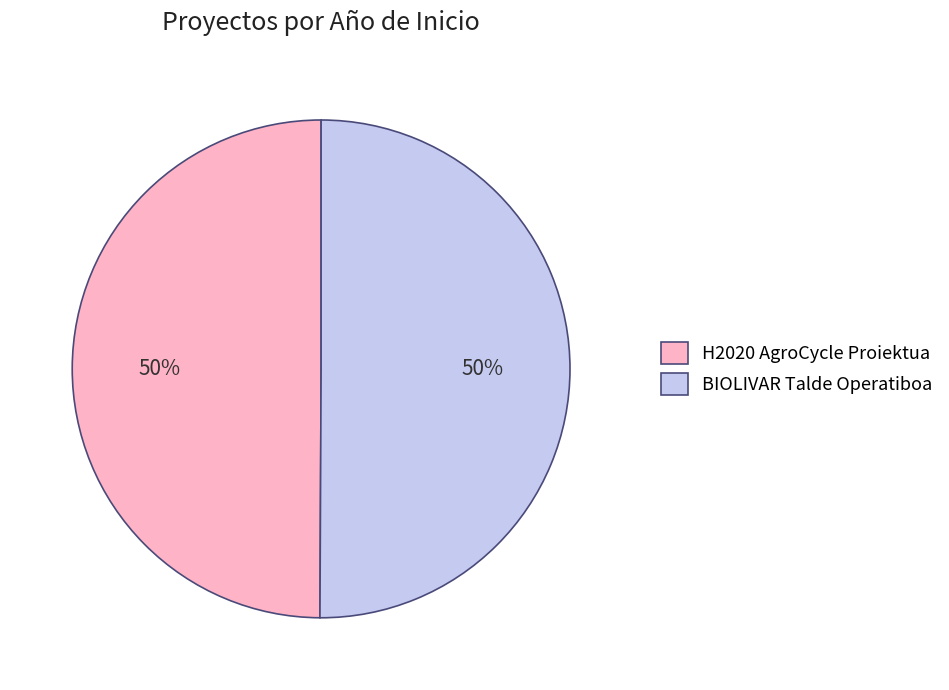

The BIOLIVAR Talde Operatiboa slice represents 44% of the pie. True or false?

False